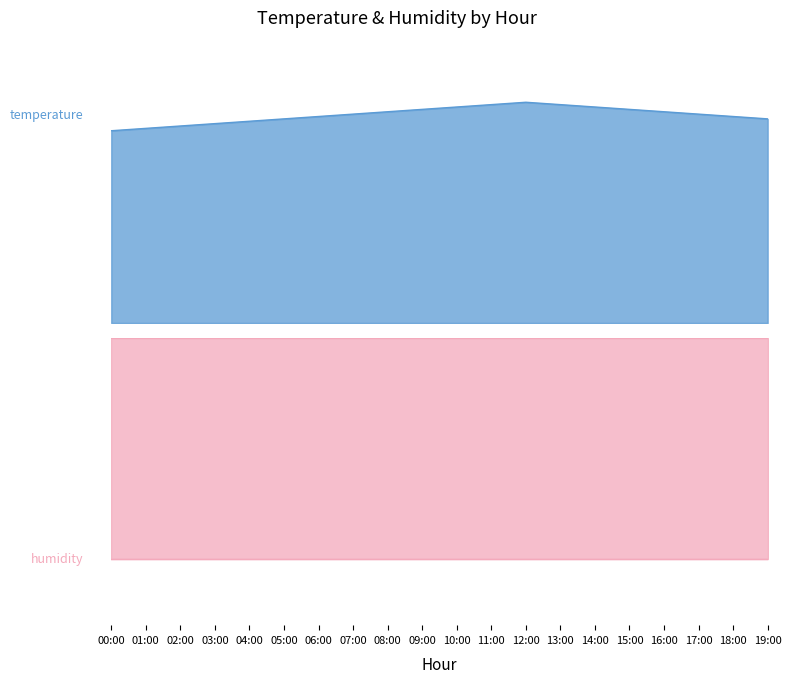

Which has a higher value, 18:00 or 07:00?

07:00